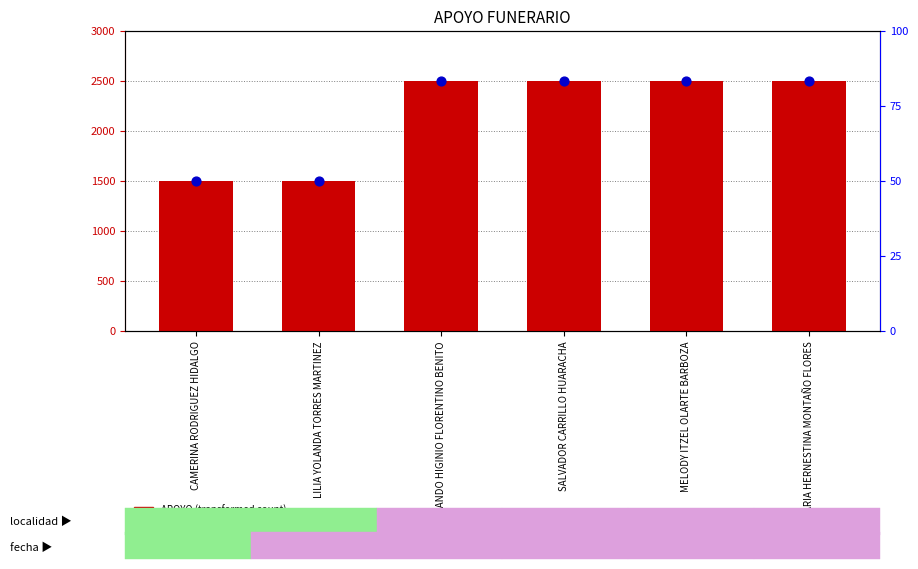

Between CAMERINA RODRIGUEZ HIDALGO and MARIA HERNESTINA MONTAÑO FLORES, which is larger?

MARIA HERNESTINA MONTAÑO FLORES